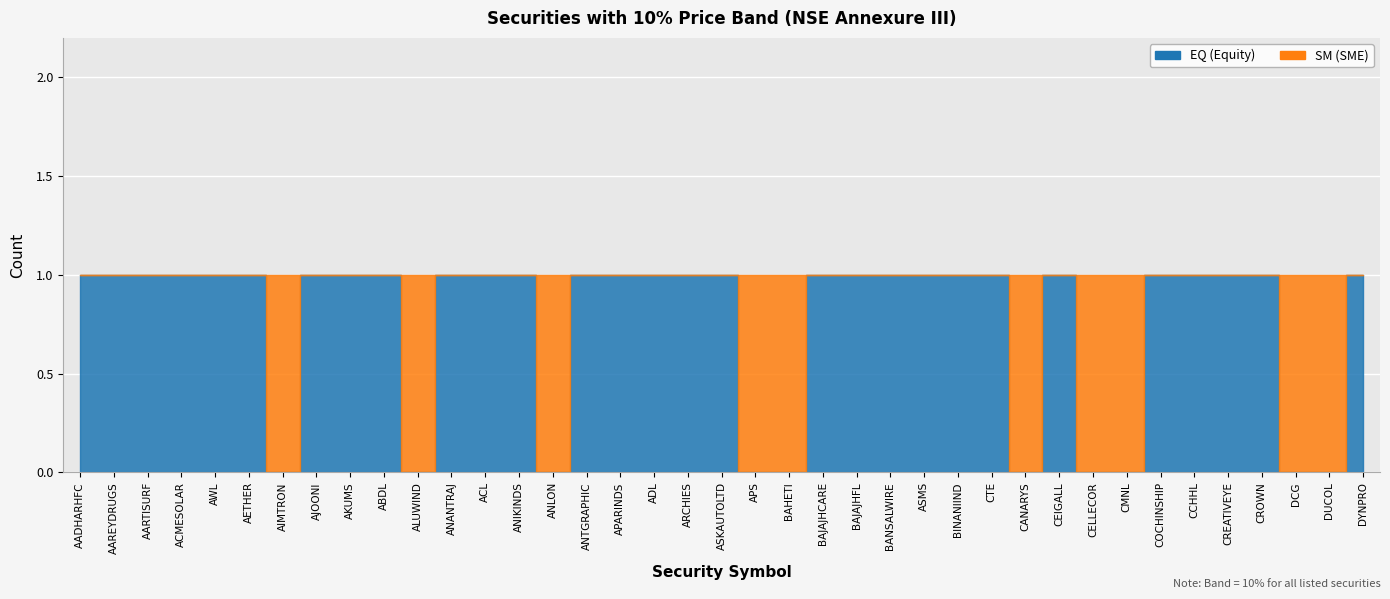

Where do SM and EQ first cross each other?

AETHER and AIMTRON